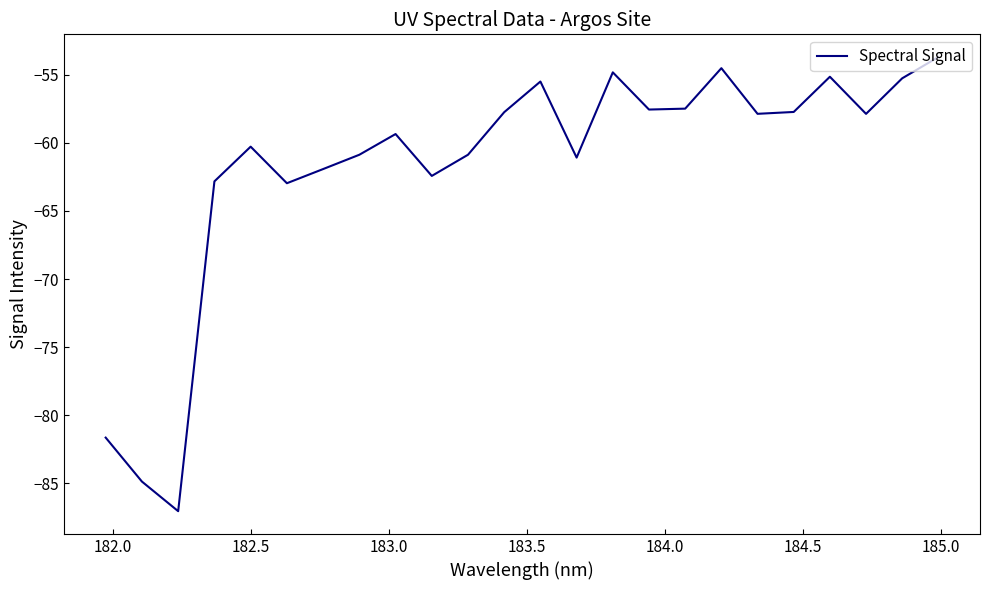

Does the chart display data point markers on the line(s)?

No